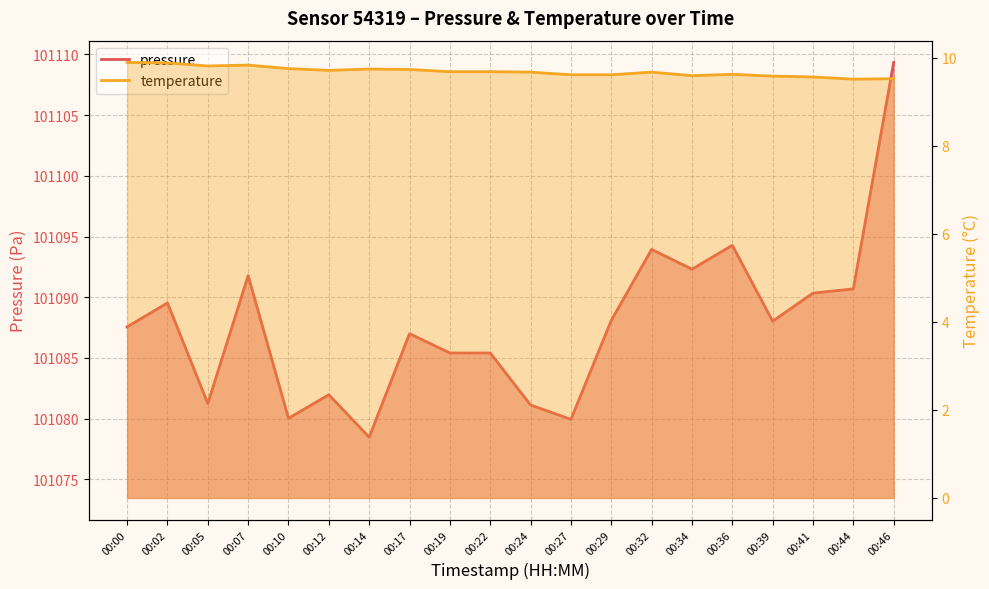

Is the value of temperature at 00:34 greater than the value of pressure at 00:36?

No